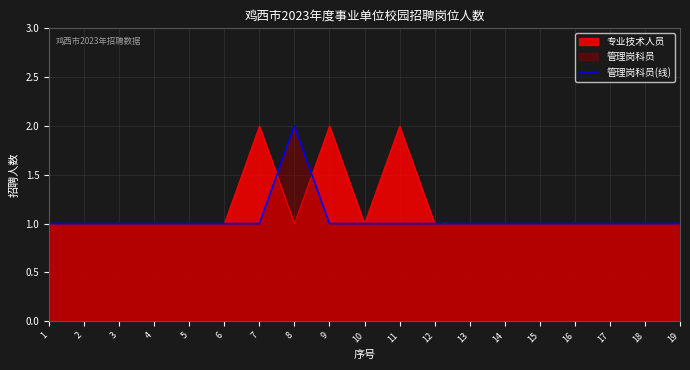

Count the number of categories in the chart.

19